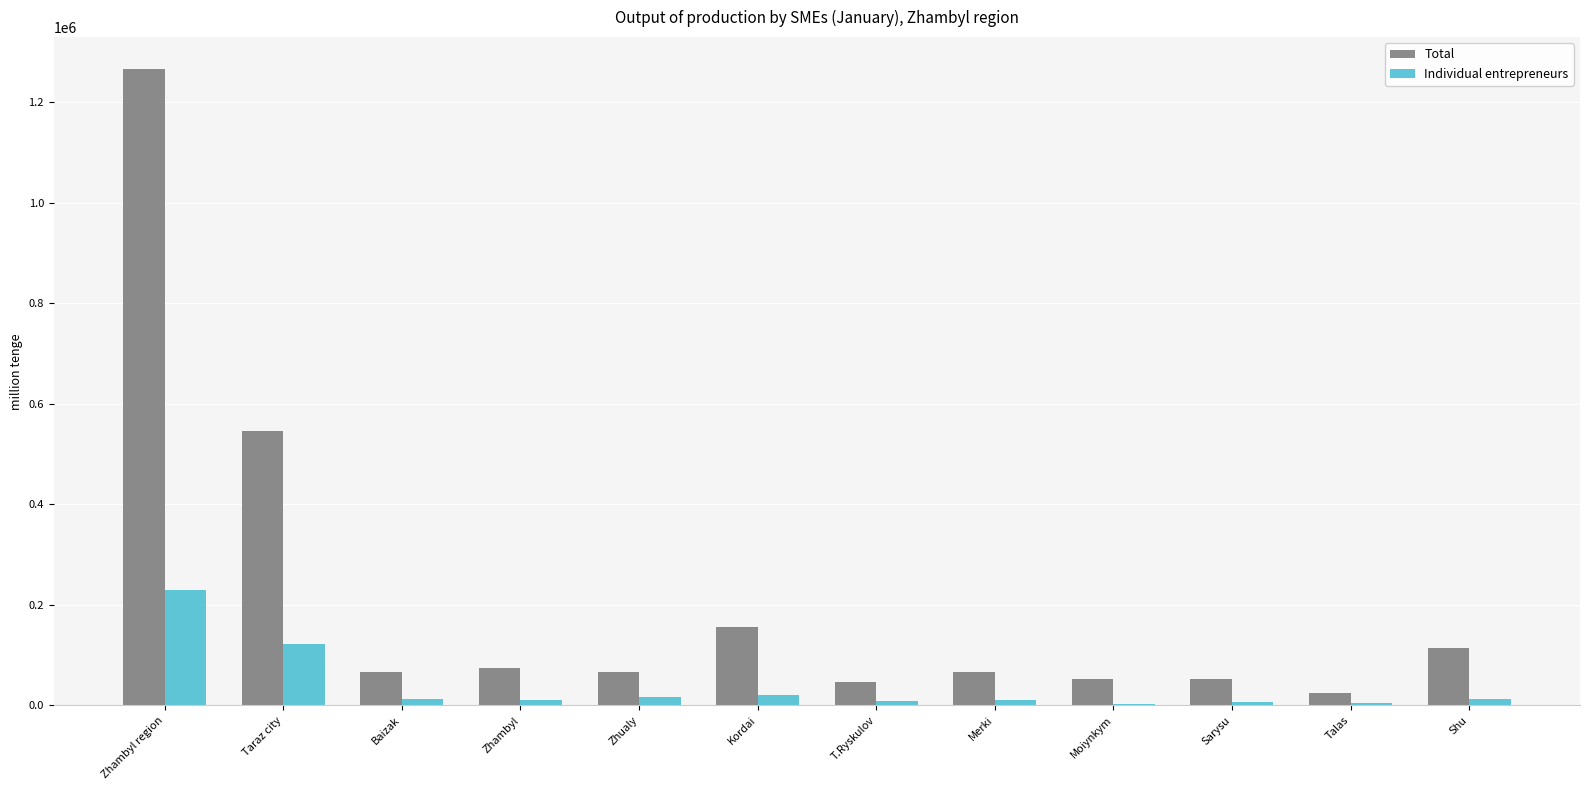

True or false: Total has a value of 89494 at Kordai.

False